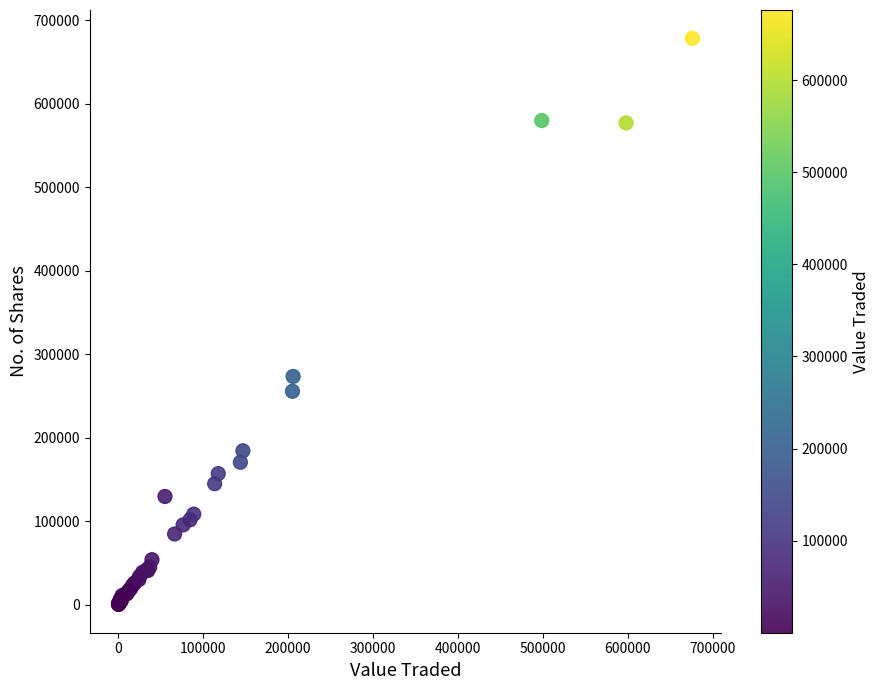

What Y value in the scatter plot is closest to 339219?

273229